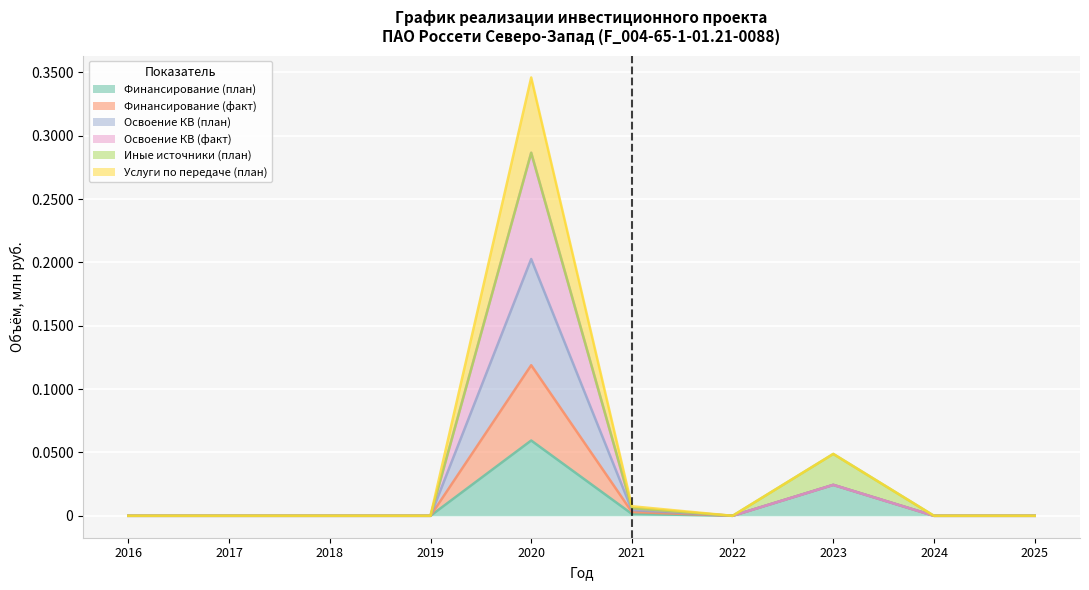

Does the chart display data point markers on the line(s)?

No